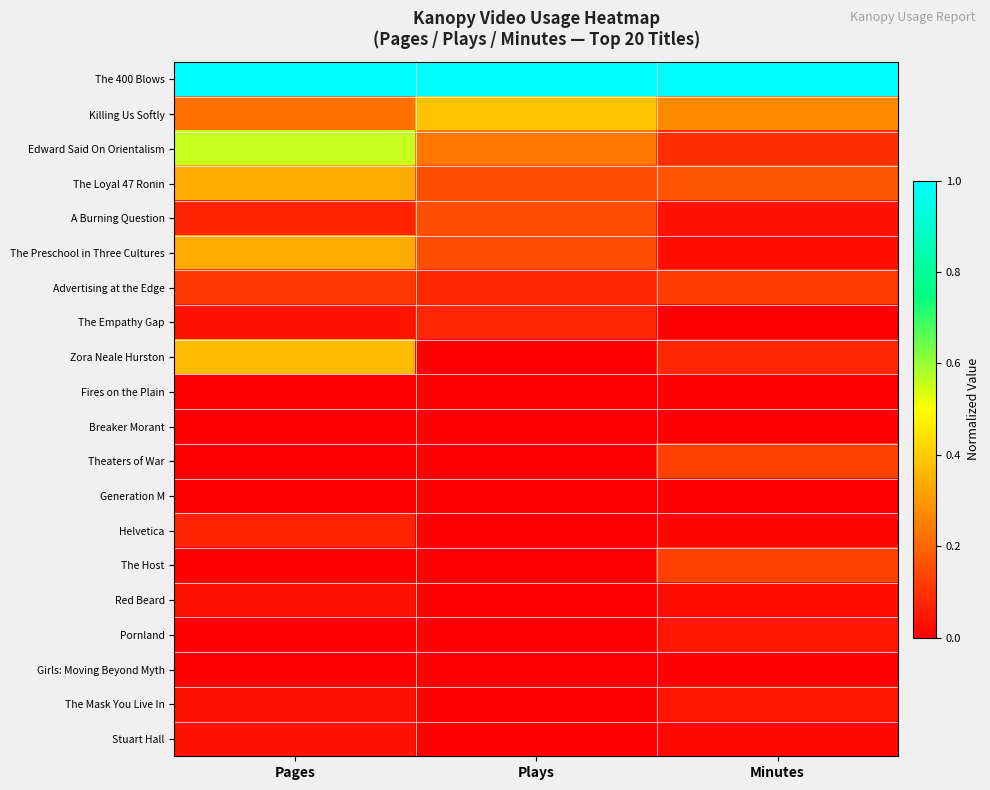

Reading left to right, what are all the values shown in this chart?

The 400 Blows: Pages=1.0	Plays=1.0	Minutes=1.0
Killing Us Softly: Pages=0.2	Plays=0.4	Minutes=0.3
Edward Said On Orientalism: Pages=0.6	Plays=0.2	Minutes=0.1
The Loyal 47 Ronin: Pages=0.3	Plays=0.2	Minutes=0.2
A Burning Question: Pages=0.1	Plays=0.2	Minutes=0.0
The Preschool in Three Cultures: Pages=0.3	Plays=0.2	Minutes=0.0
Advertising at the Edge: Pages=0.1	Plays=0.1	Minutes=0.1
The Empathy Gap: Pages=0.0	Plays=0.1	Minutes=0.0
Zora Neale Hurston: Pages=0.4	Plays=0.0	Minutes=0.1
Fires on the Plain: Pages=0.0	Plays=0.0	Minutes=0.0
Breaker Morant: Pages=0.0	Plays=0.0	Minutes=0.0
Theaters of War: Pages=0.0	Plays=0.0	Minutes=0.1
Generation M: Pages=0.0	Plays=0.0	Minutes=0.0
Helvetica: Pages=0.1	Plays=0.0	Minutes=0.0
The Host: Pages=0.0	Plays=0.0	Minutes=0.1
Red Beard: Pages=0.0	Plays=0.0	Minutes=0.0
Pornland: Pages=0.0	Plays=0.0	Minutes=0.0
Girls: Moving Beyond Myth: Pages=0.0	Plays=0.0	Minutes=0.0
The Mask You Live In: Pages=0.0	Plays=0.0	Minutes=0.0
Stuart Hall: Pages=0.0	Plays=0.0	Minutes=0.0